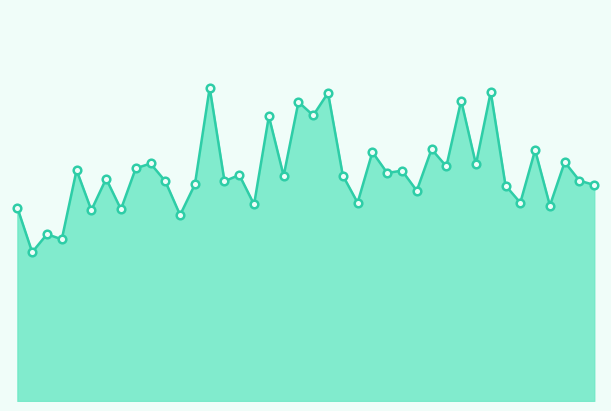

Does the chart have visible grid lines?

No